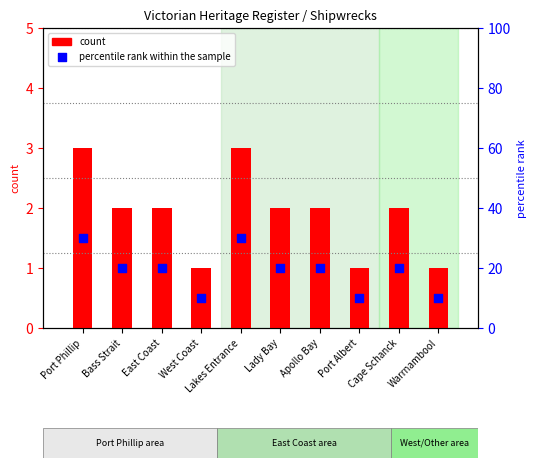

Which series has the largest total across all categories?

percentile rank within the sample